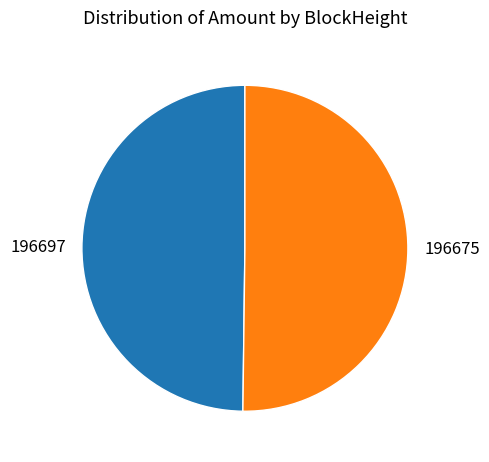

How many slices are in this pie chart?

2